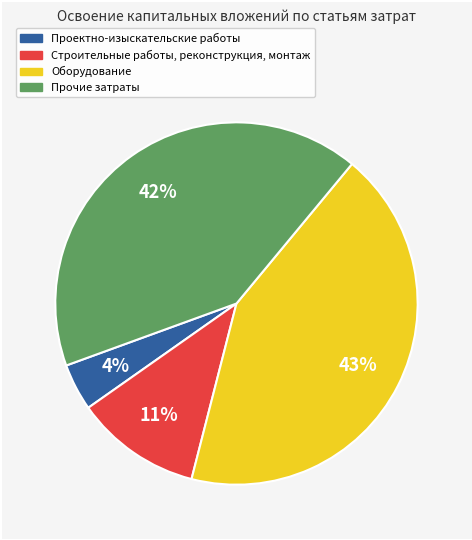

Is the sum of Прочие затраты and Проектно-изыскательские работы greater than half?

No